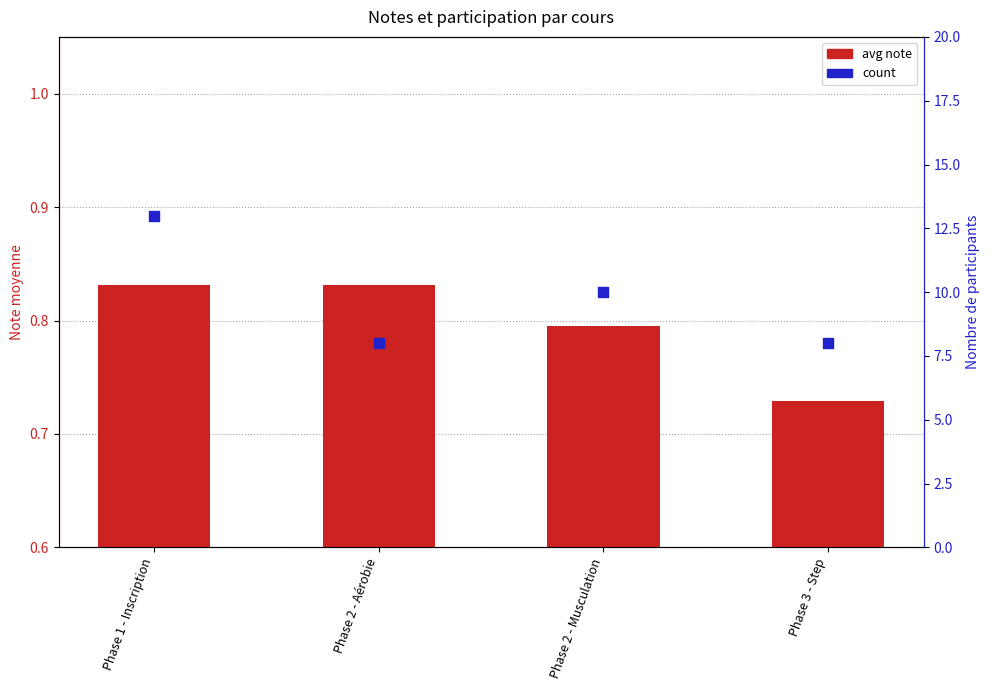

Which series has the largest total across all categories?

count